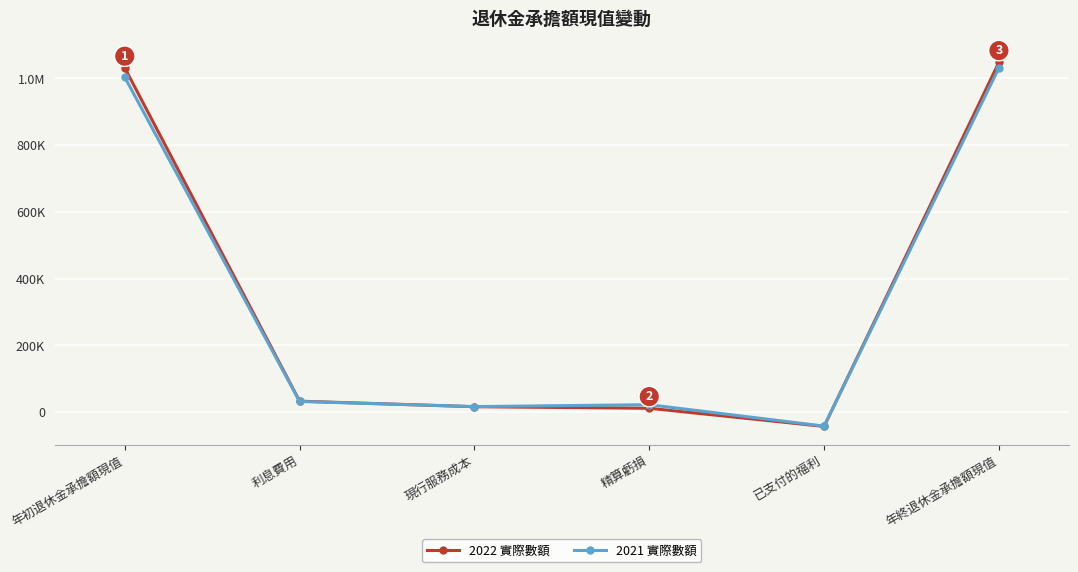

Rank the series by their maximum value, from lowest to highest.

2021 實際數額, 2022 實際數額